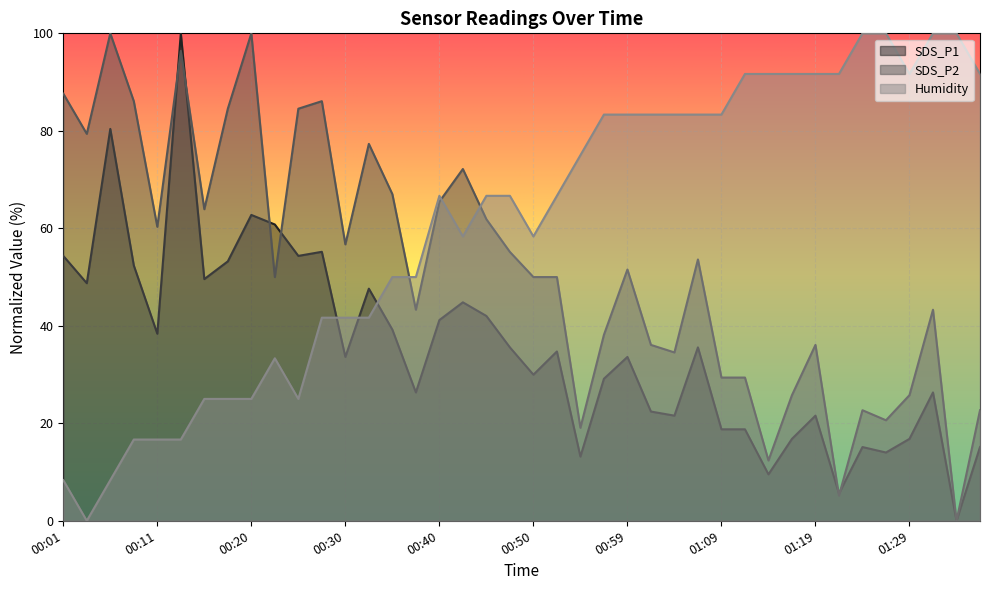

What is the difference between the SDS_P2 values at 01:31 and 00:42?

28.9